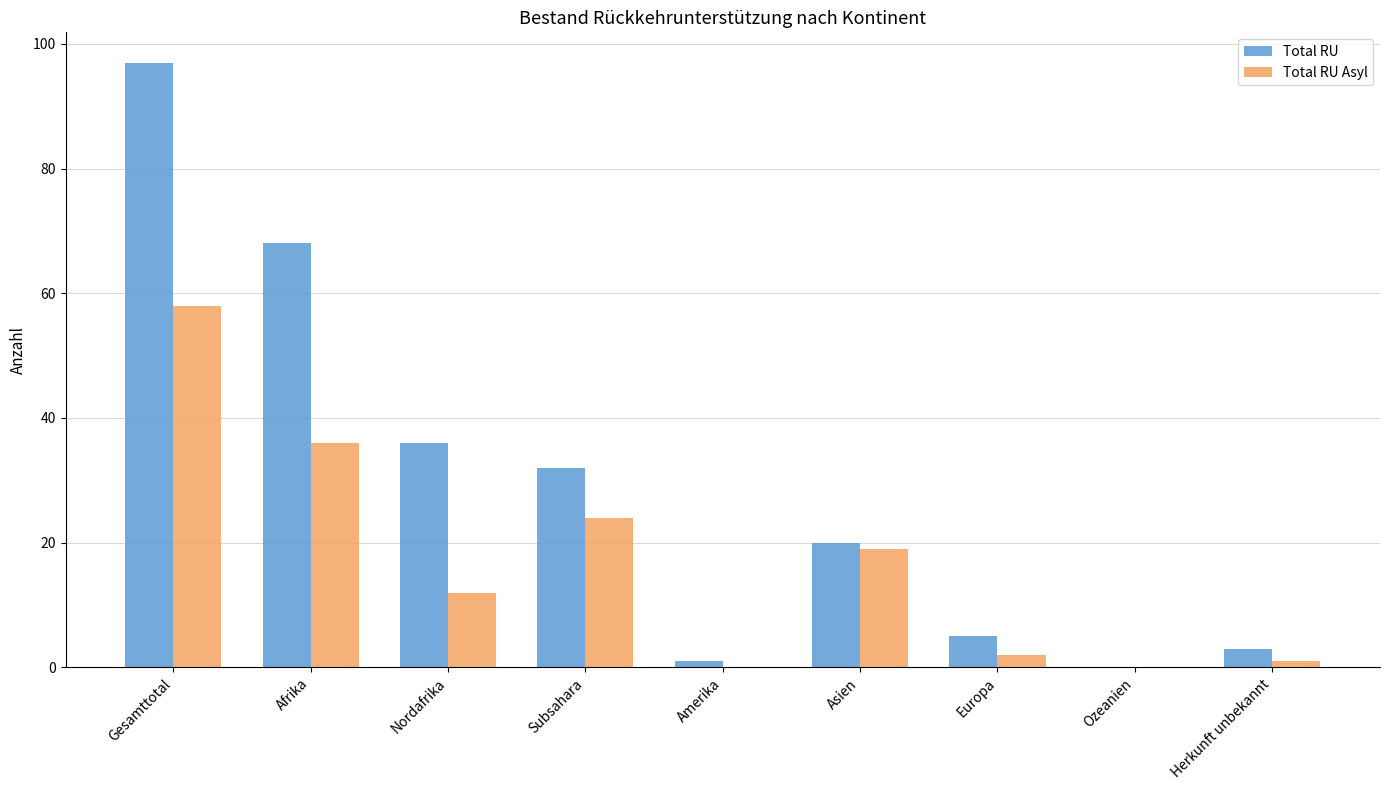

Is the value of Total RU Asyl at Amerika greater than the value of Total RU at Subsahara?

No